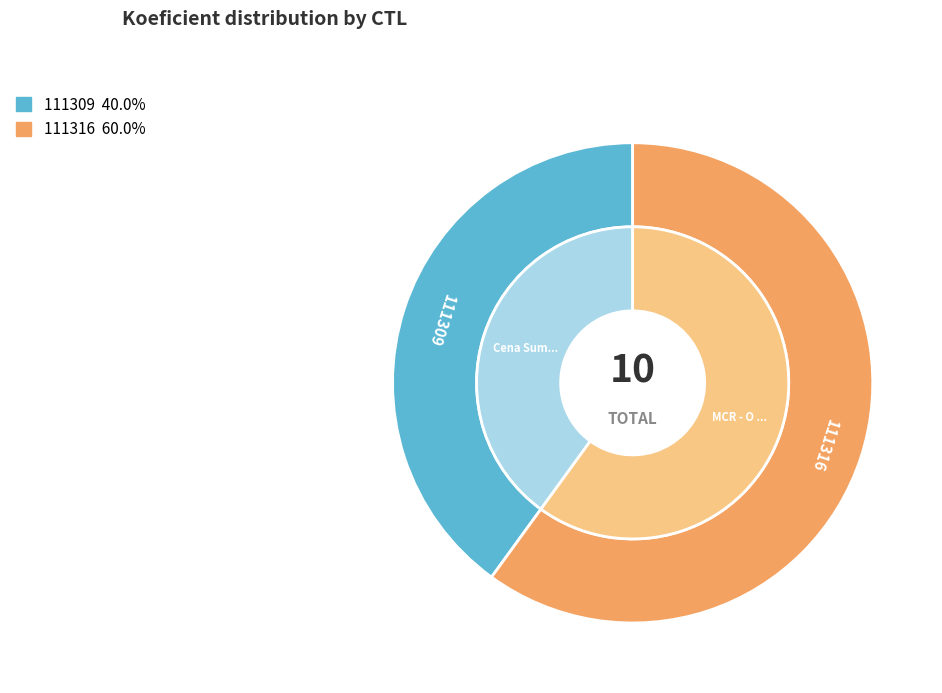

What is the majority slice?

111316